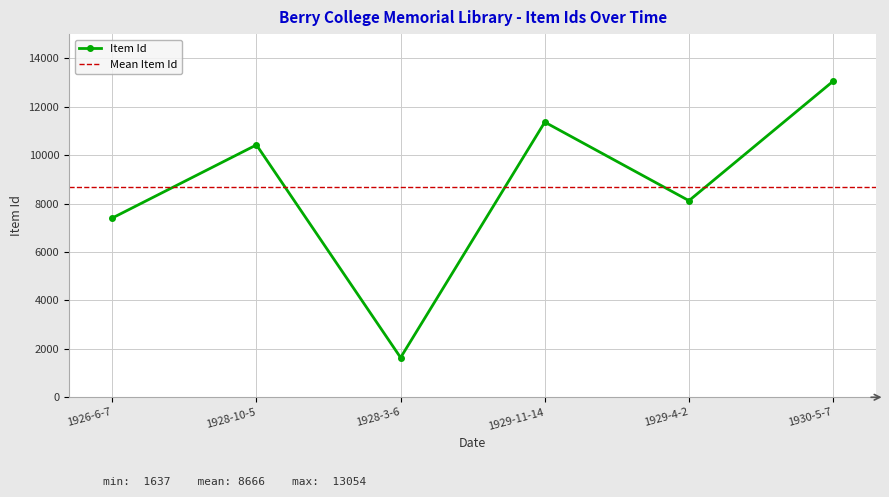

List the labels in order of value, largest first.

1930-5-7, 1929-11-14, 1928-10-5, 1929-4-2, 1926-6-7, 1928-3-6